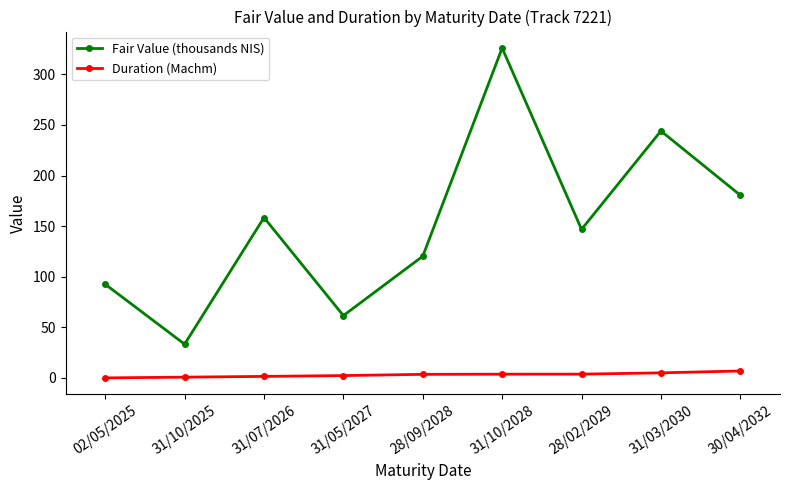

Read the Duration (Machm) value at 31/10/2025.

0.8